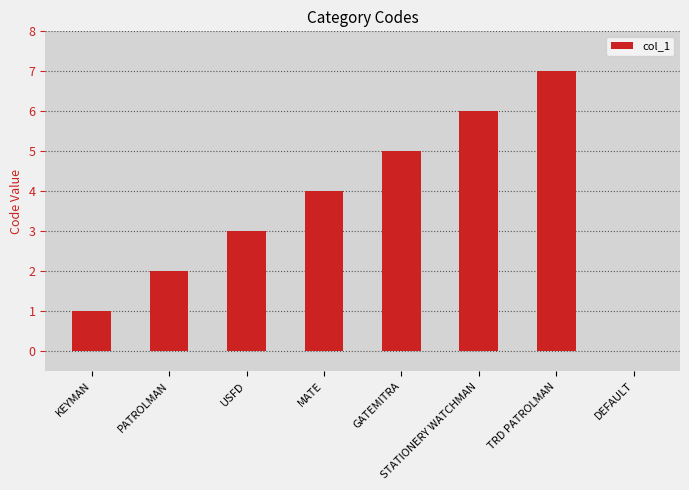

Are the bars horizontal?

No